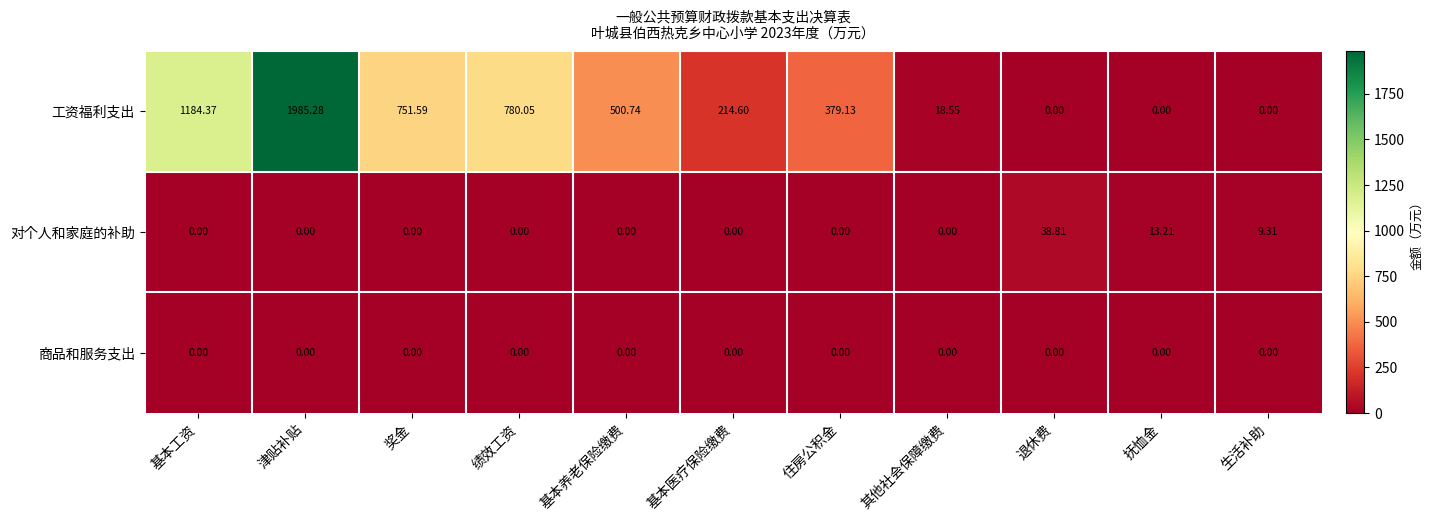

Where is 工资福利支出 nearest to the value 992?

基本工资